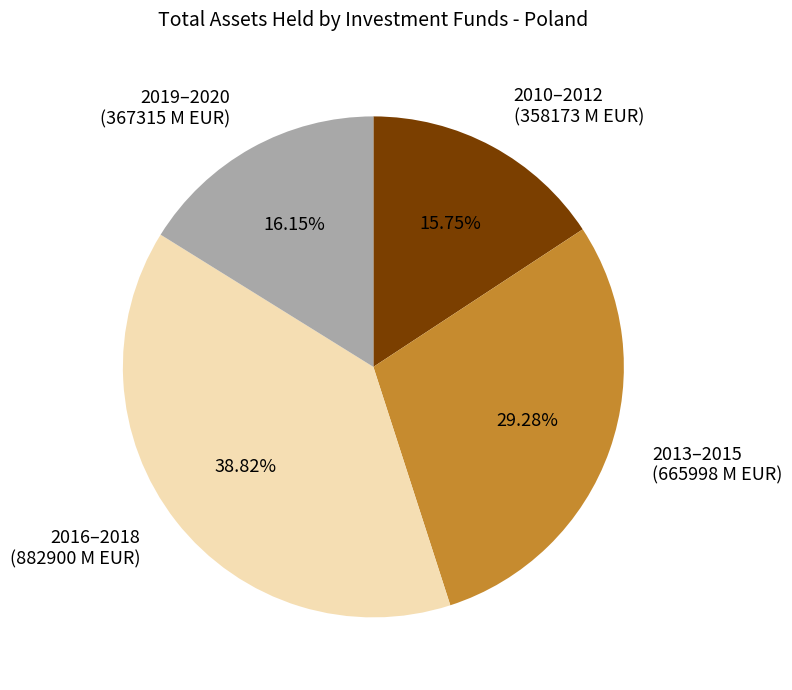

Does any single category account for the majority?

No